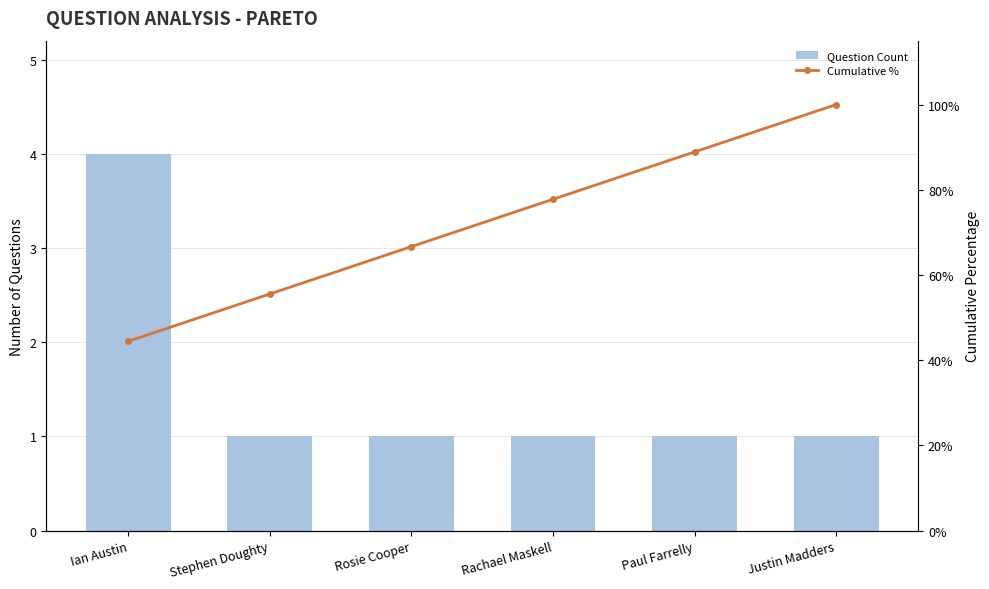

Which series changed the most between Ian Austin and Rosie Cooper?

Cumulative %